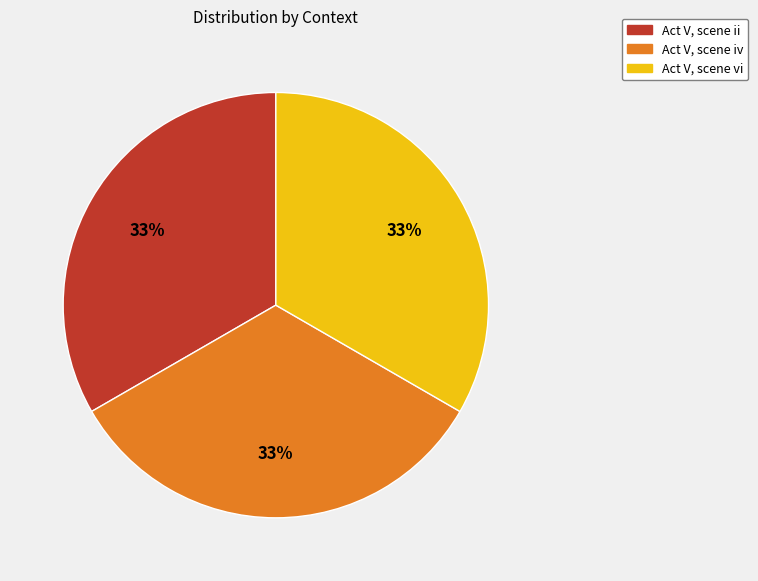

Count the number of slices in the pie.

3